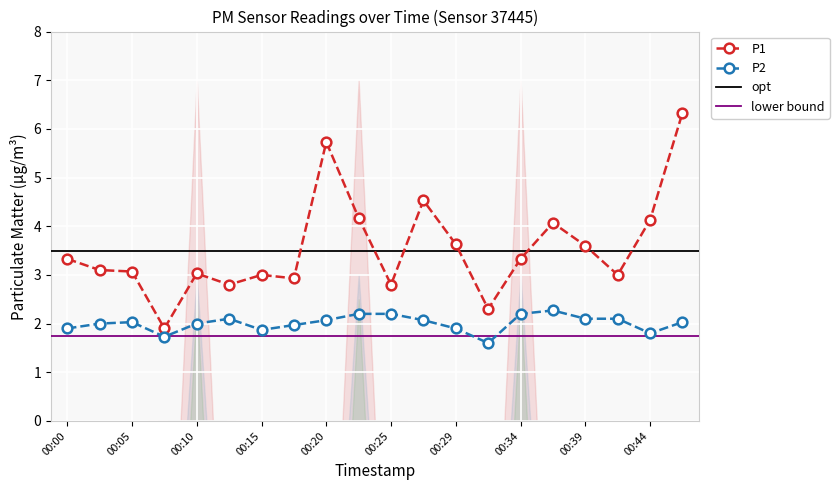

How many interior local peaks does the P1 series have?

5